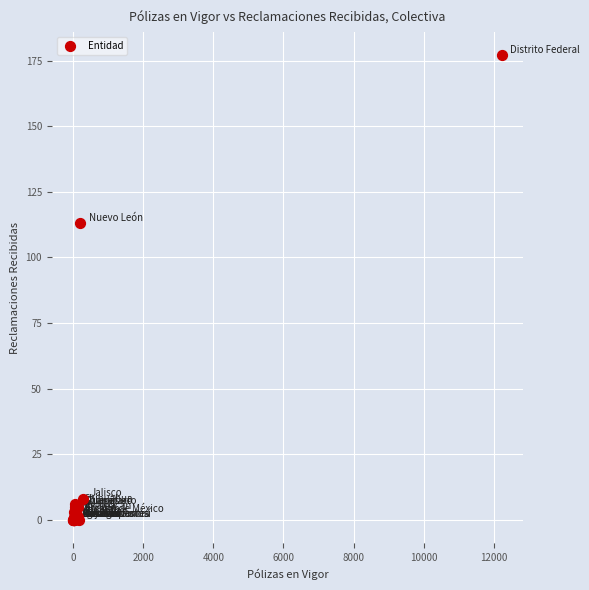

What Y value in the scatter plot is closest to 88?

113